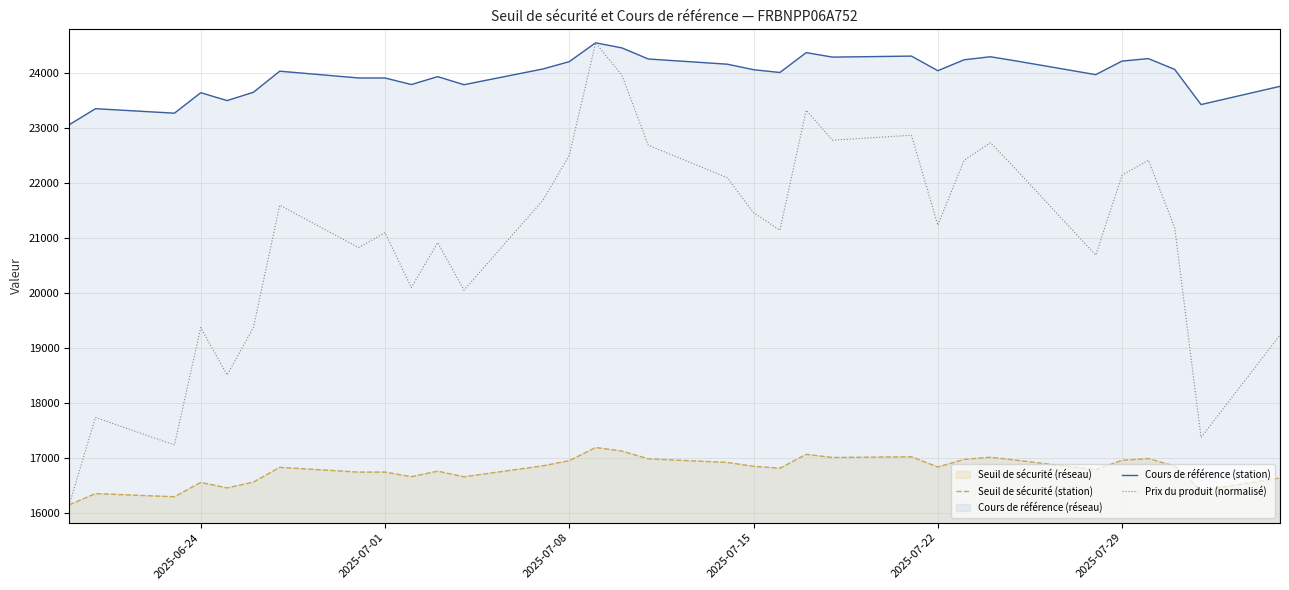

What is the difference between the maximum and minimum values in the Seuil de sécurité (station) series?

1044.5